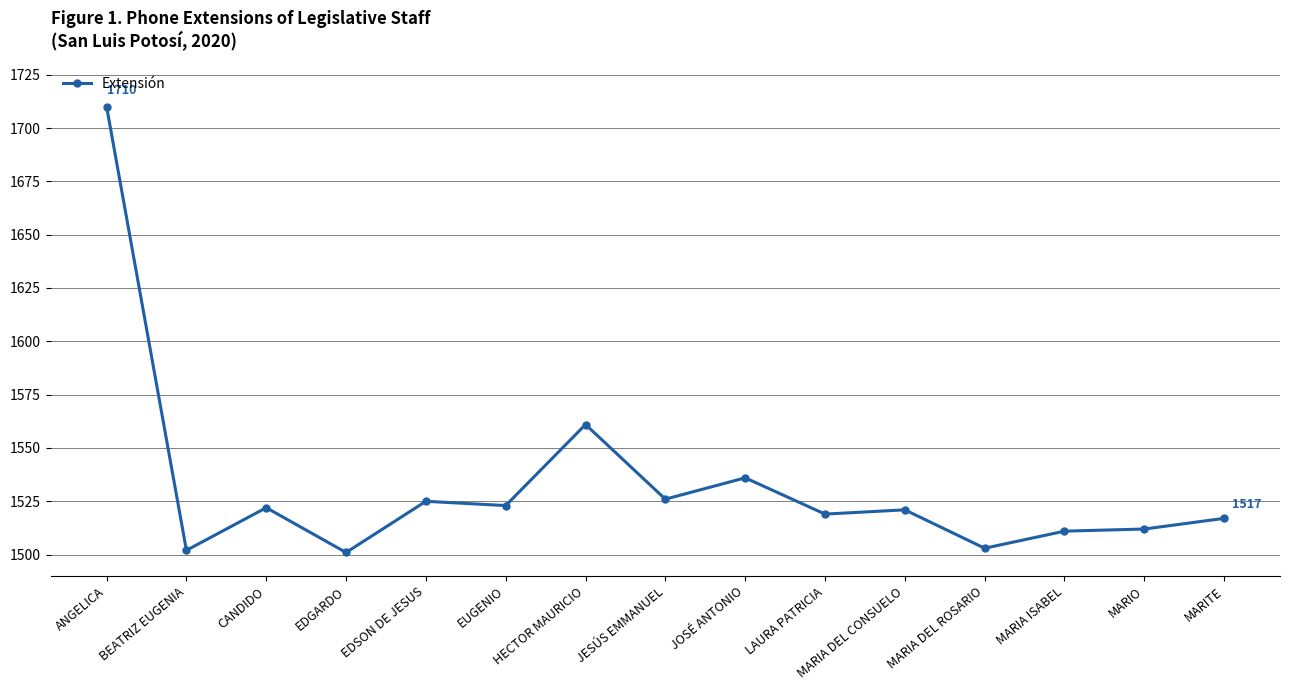

Reading left to right, list all the values displayed in this chart.

1710	1502	1522	1501	1525	1523	1561	1526	1536	1519	1521	1503	1511	1512	1517